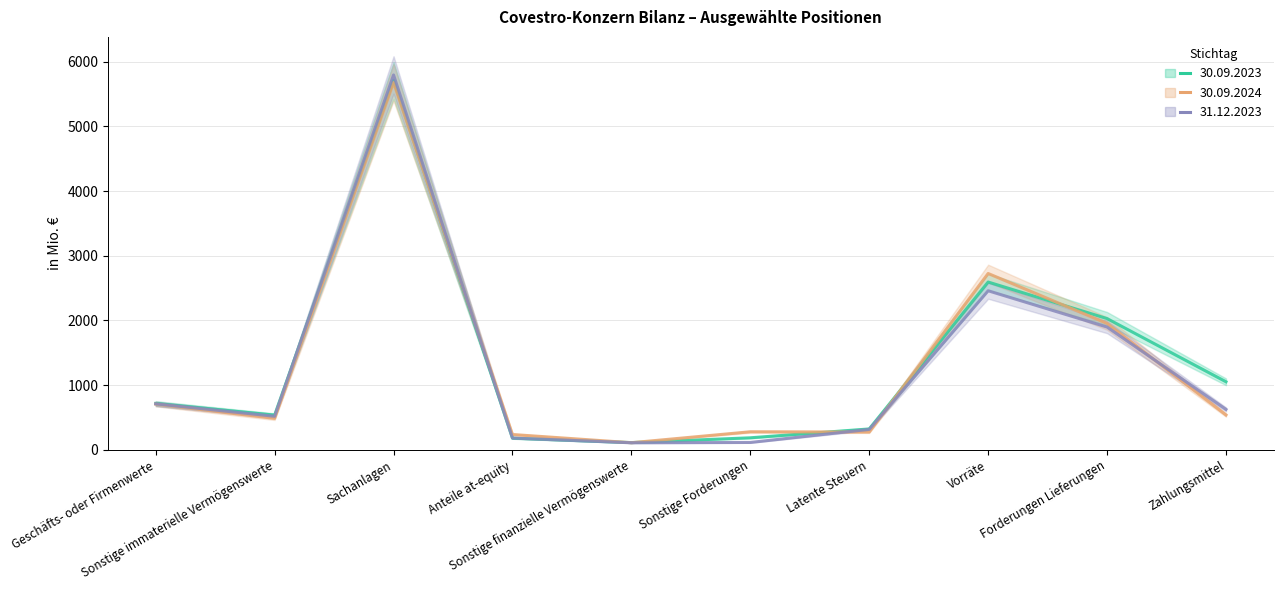

Which has a higher value, Sonstige Forderungen or Forderungen Lieferungen?

Forderungen Lieferungen